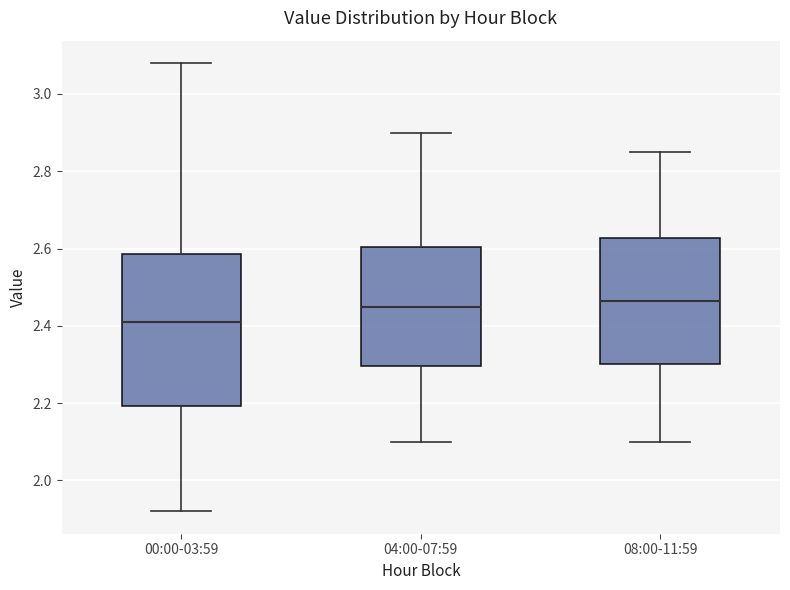

Where does the lower whisker of the box for 08:00-11:59 end on the y-axis? The values are not printed on the chart, so give them approximately, as read against the axis.

2.10